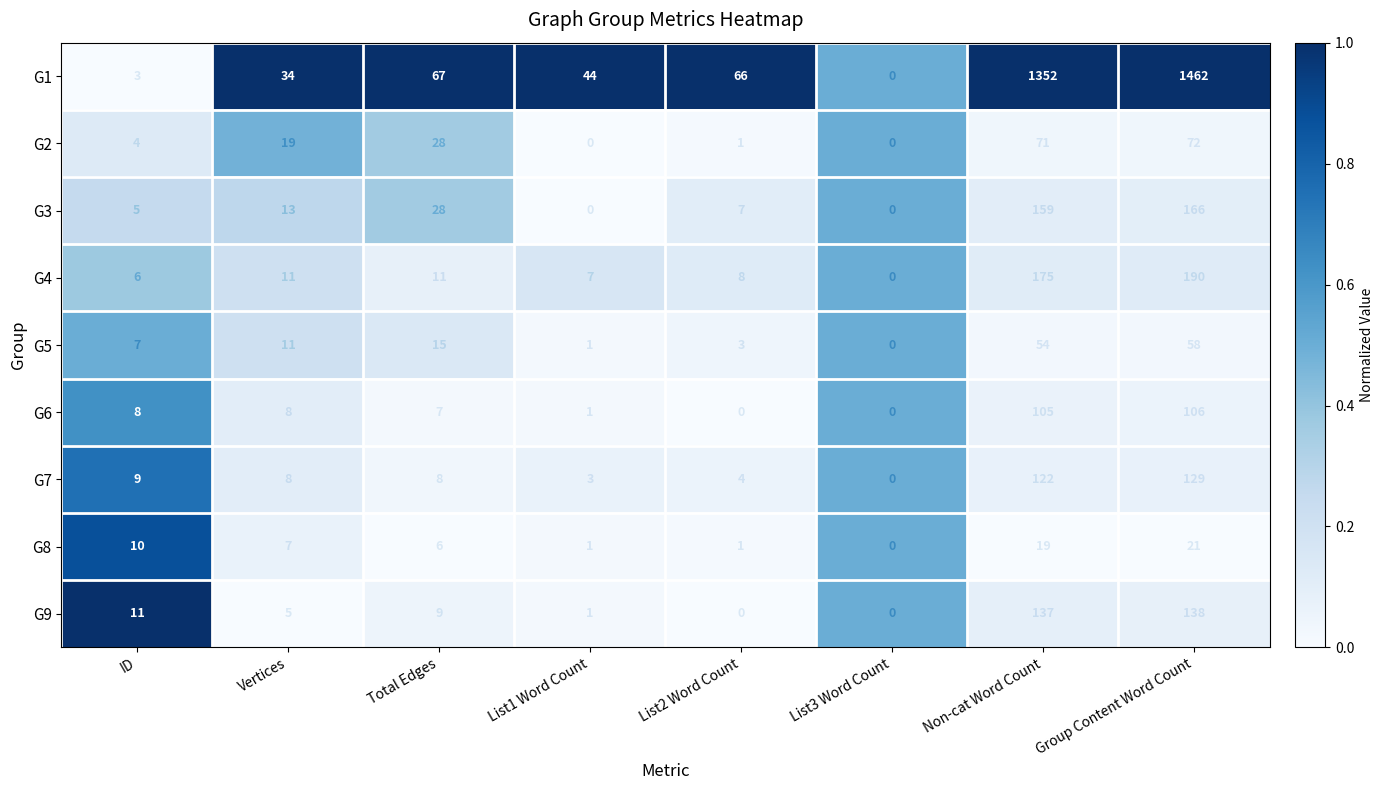

At which category does the chart reach its peak across all series?

Group Content Word Count